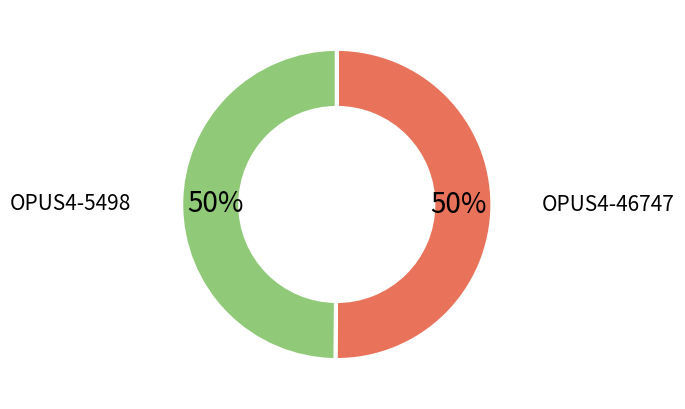

Rank the categories by value from highest to lowest.

OPUS4-46747, OPUS4-5498